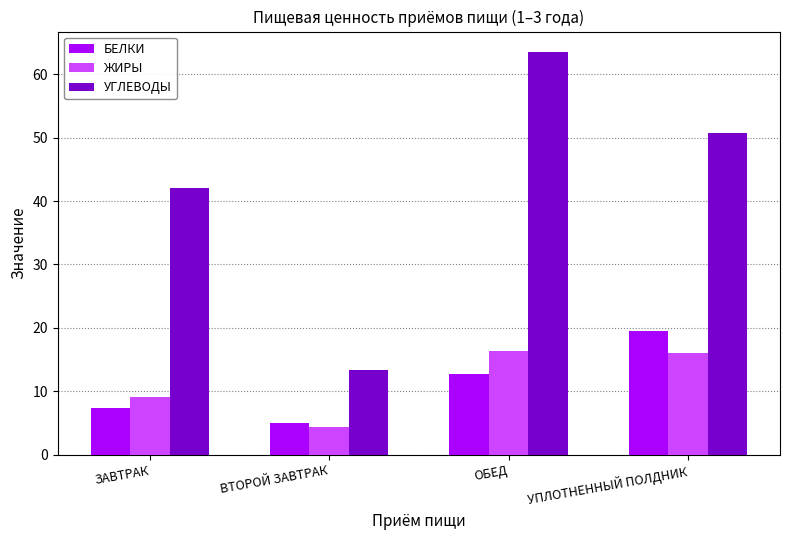

What is the approximate value of БЕЛКИ at ОБЕД?

12.7